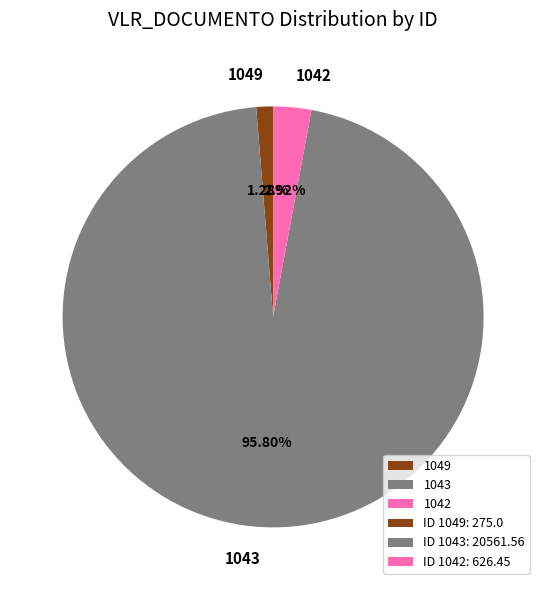

Rank the categories by value from lowest to highest.

1049, 1042, 1043